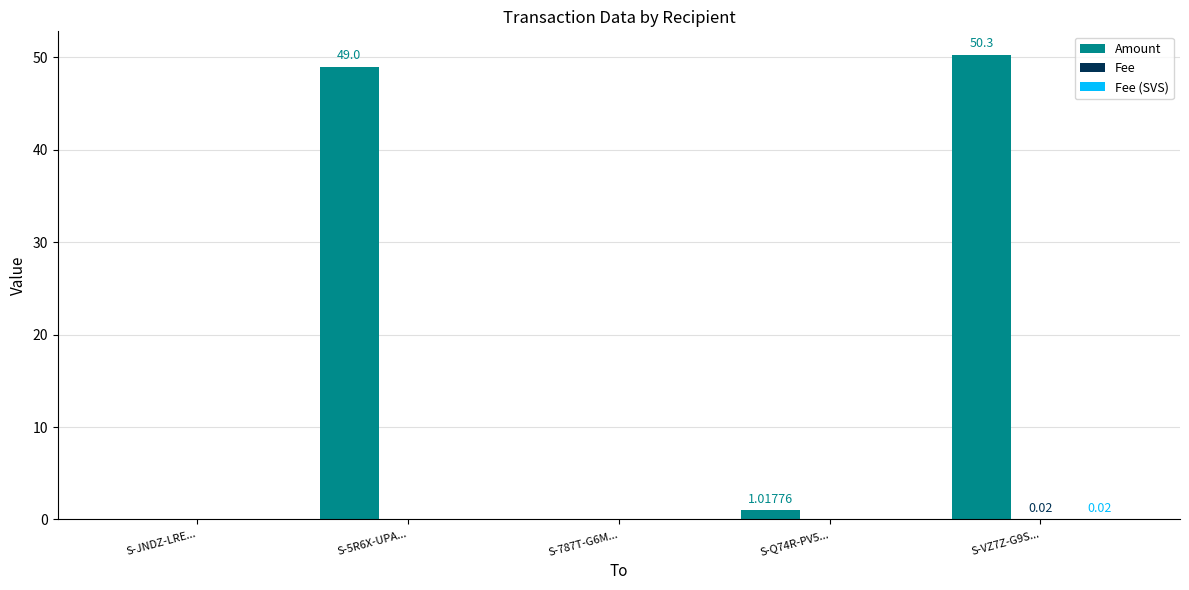

At which label is Fee closest to 0?

S-JNDZ-LRE...